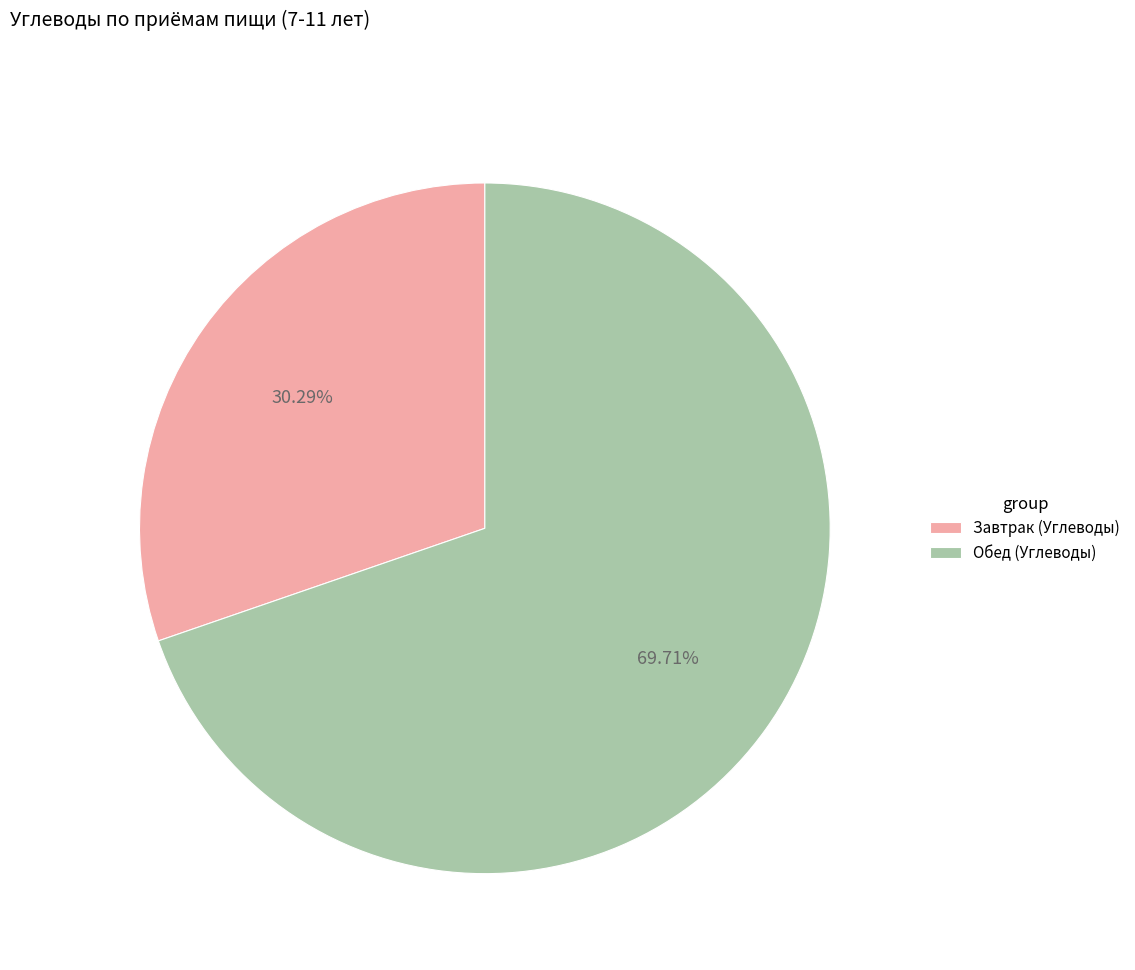

Which slice is the largest?

Обед (Углеводы)